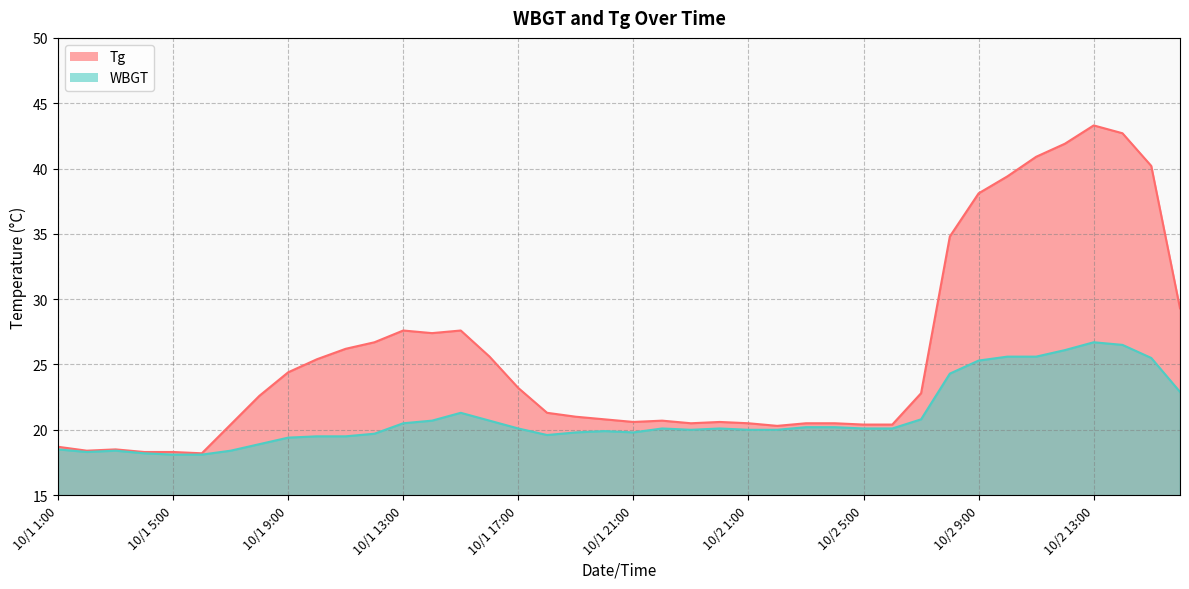

How many distinct data groups are displayed?

2